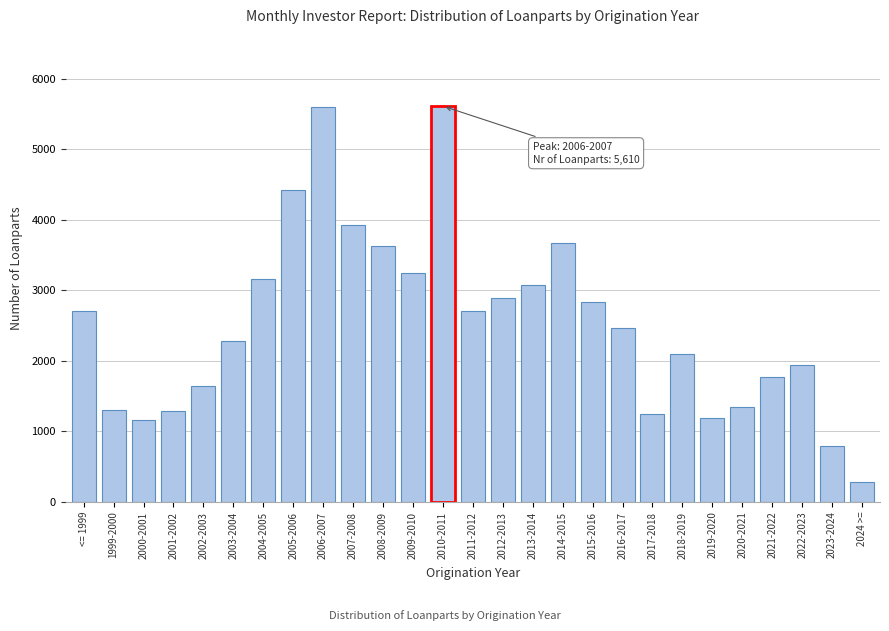

Between 2002-2003 and 2013-2014, which is larger?

2013-2014